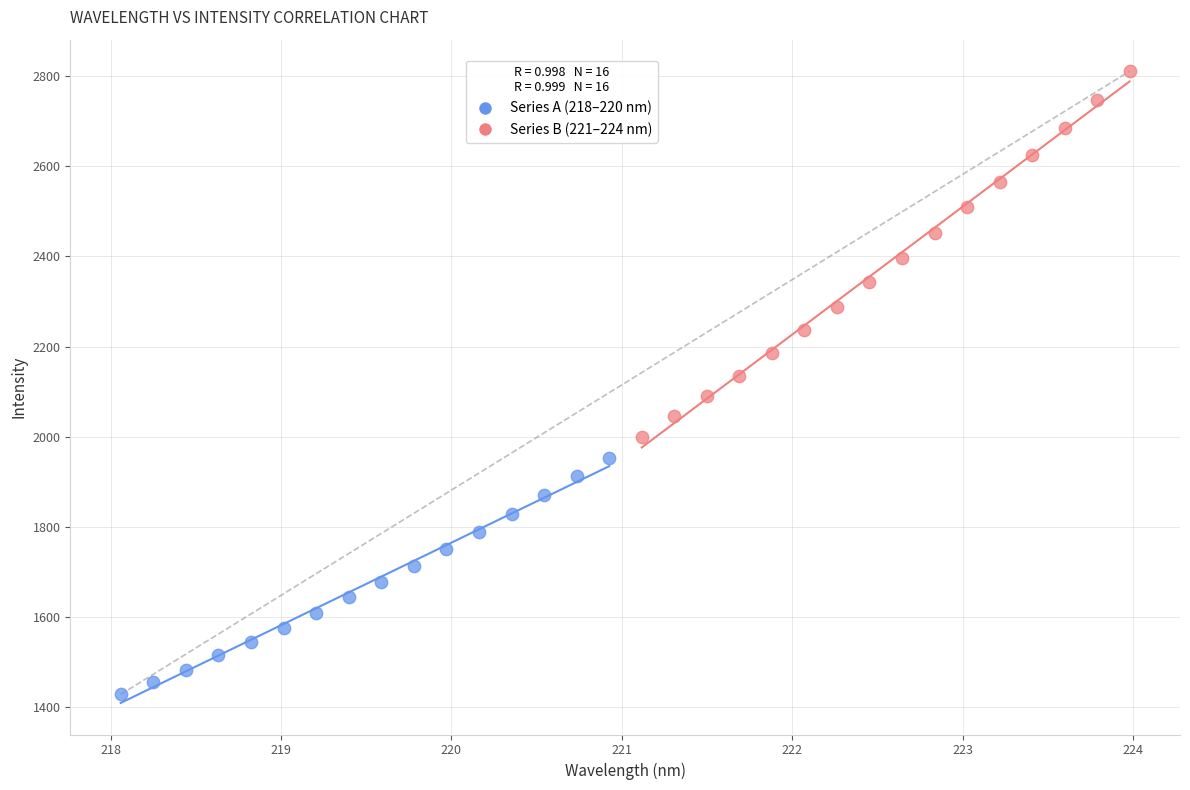

What are all the series names shown in the legend?

Series A (218–220 nm), Series B (221–224 nm)